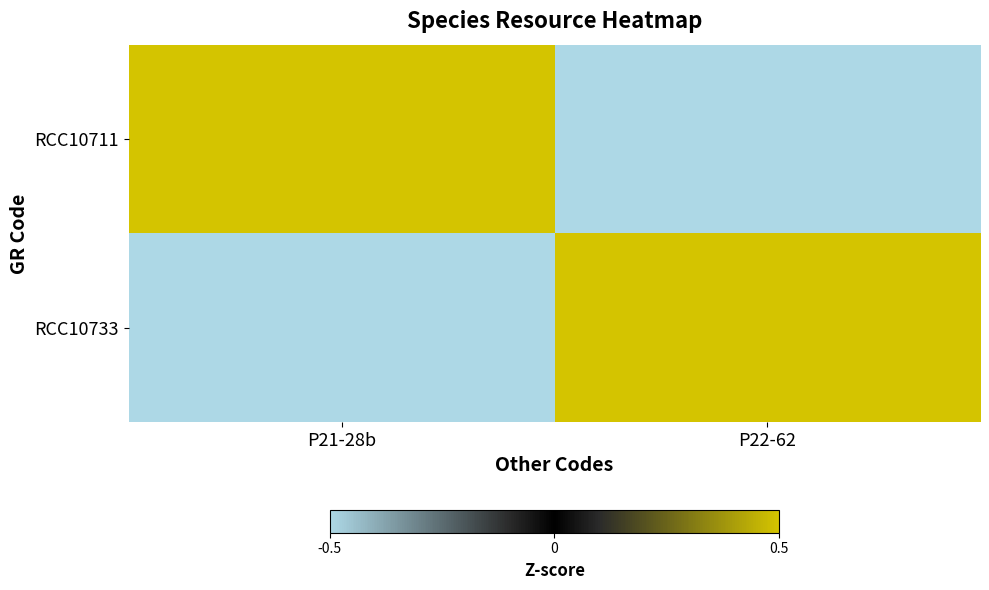

Which category has the lowest value across all series?

P22-62